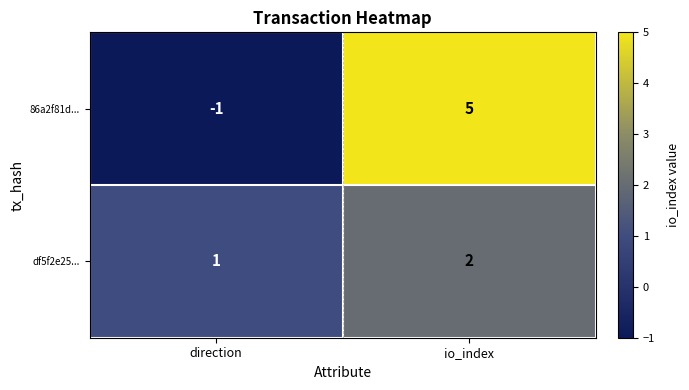

Is the value of 86a2f81d... at io_index greater than the value of df5f2e25... at direction?

Yes